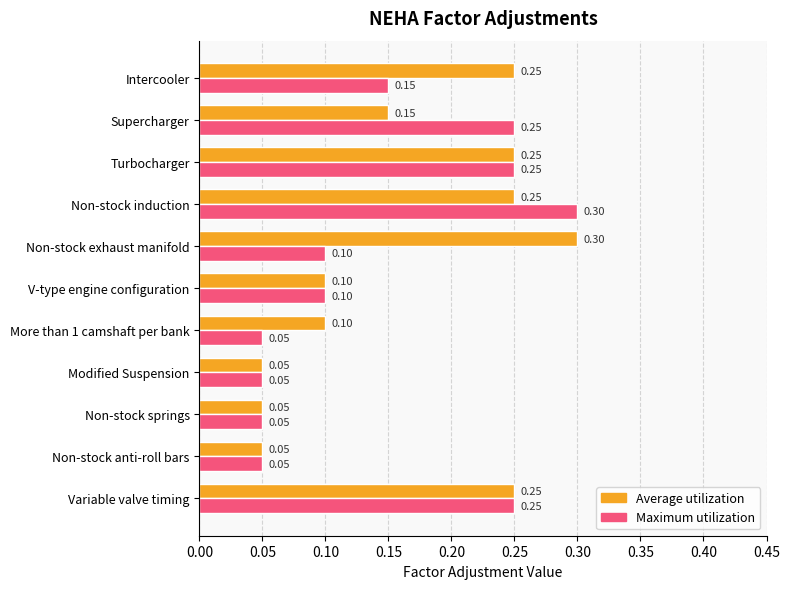

What is the sum of all Average utilization values?

1.8